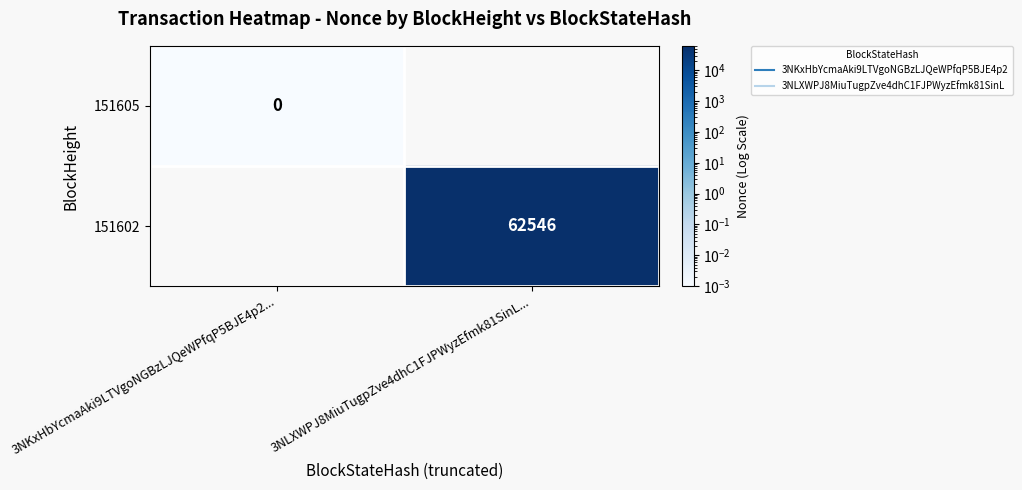

How many series are shown in this chart?

2